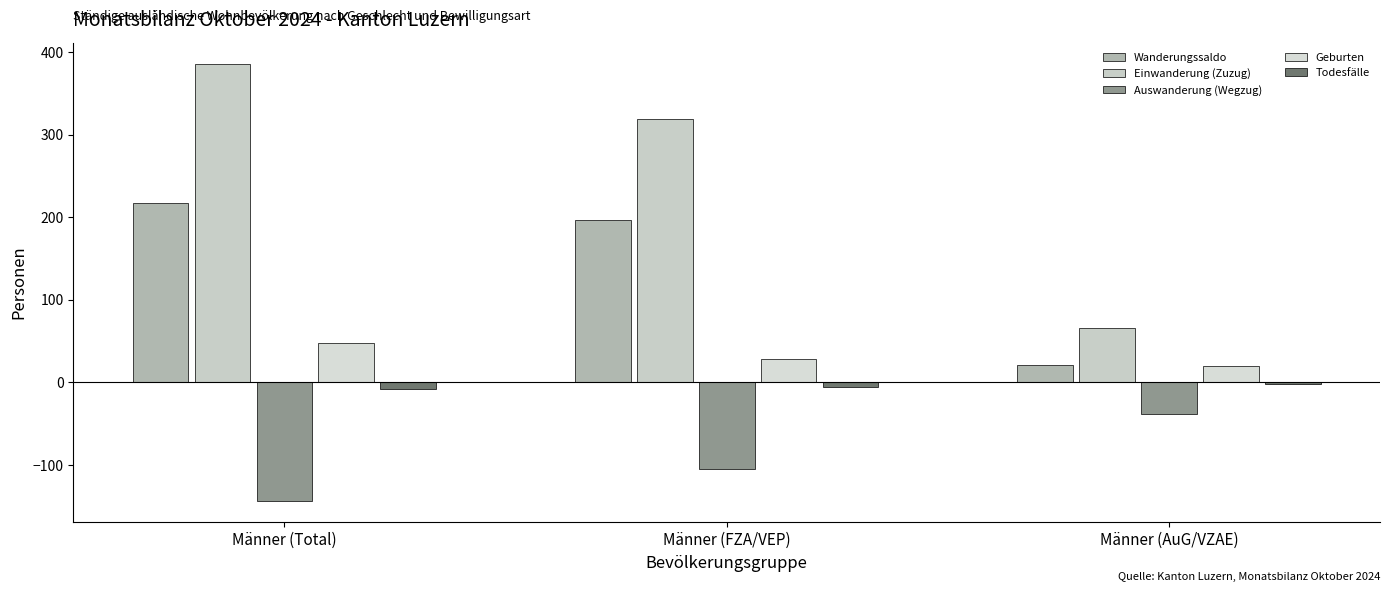

Reading left to right, list all the values displayed in this chart.

Wanderungssaldo: Männer (Total)=217	Männer (FZA/VEP)=196	Männer (AuG/VZAE)=21
Einwanderung (Zuzug): Männer (Total)=385	Männer (FZA/VEP)=319	Männer (AuG/VZAE)=66
Auswanderung (Wegzug): Männer (Total)=-143	Männer (FZA/VEP)=-105	Männer (AuG/VZAE)=-38
Geburten: Männer (Total)=48	Männer (FZA/VEP)=28	Männer (AuG/VZAE)=20
Todesfälle: Männer (Total)=-8	Männer (FZA/VEP)=-6	Männer (AuG/VZAE)=-2